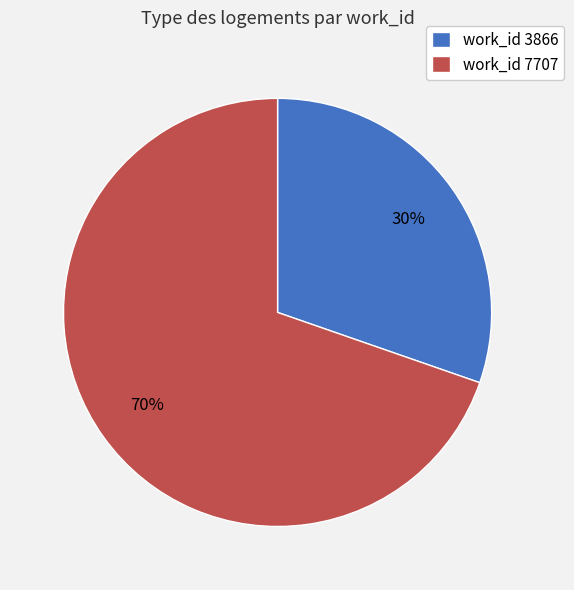

Which has a higher value, work_id 3866 or work_id 7707?

work_id 7707